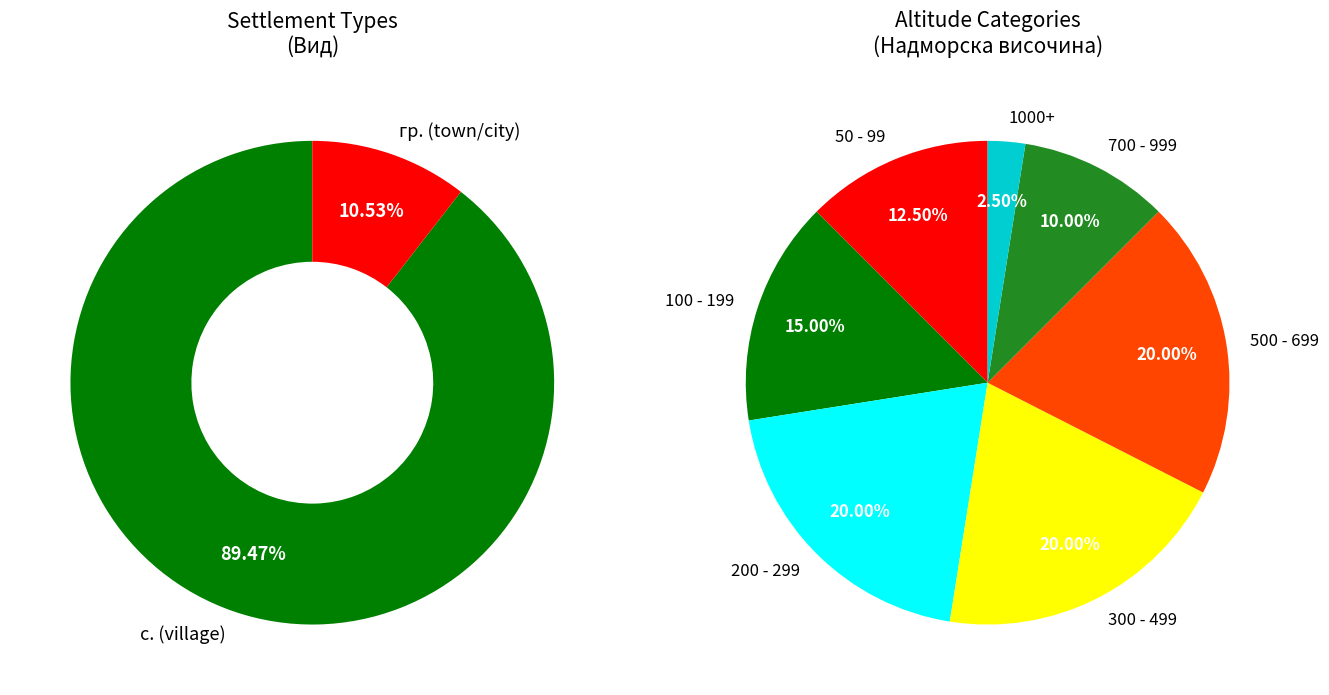

To the nearest percent, what is the average slice percentage?

50%